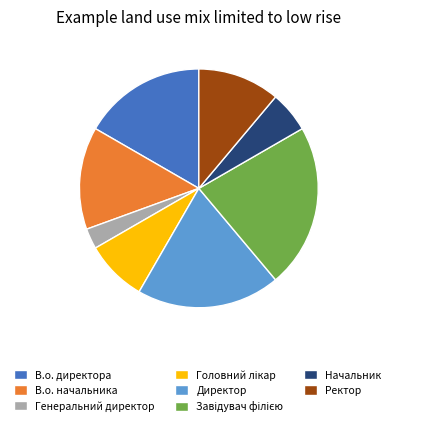

True or false: В.о. начальника accounts for 20% of the total.

False